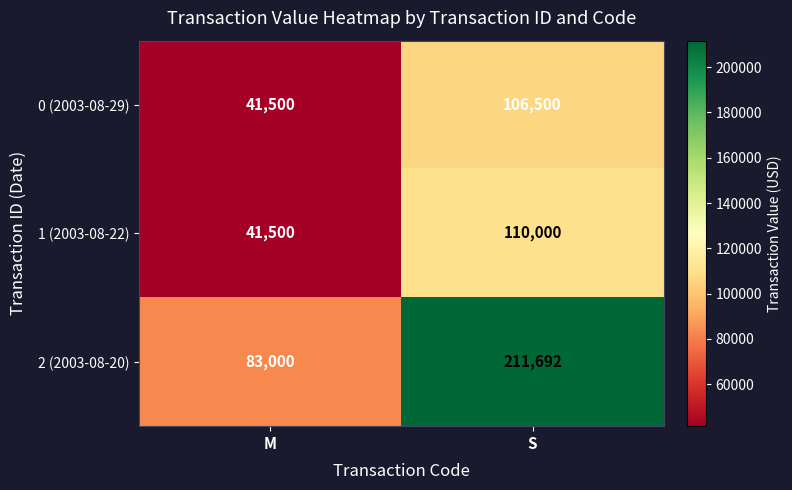

The 0 (2003-08-29) series shows 106500 at S. True or false?

True